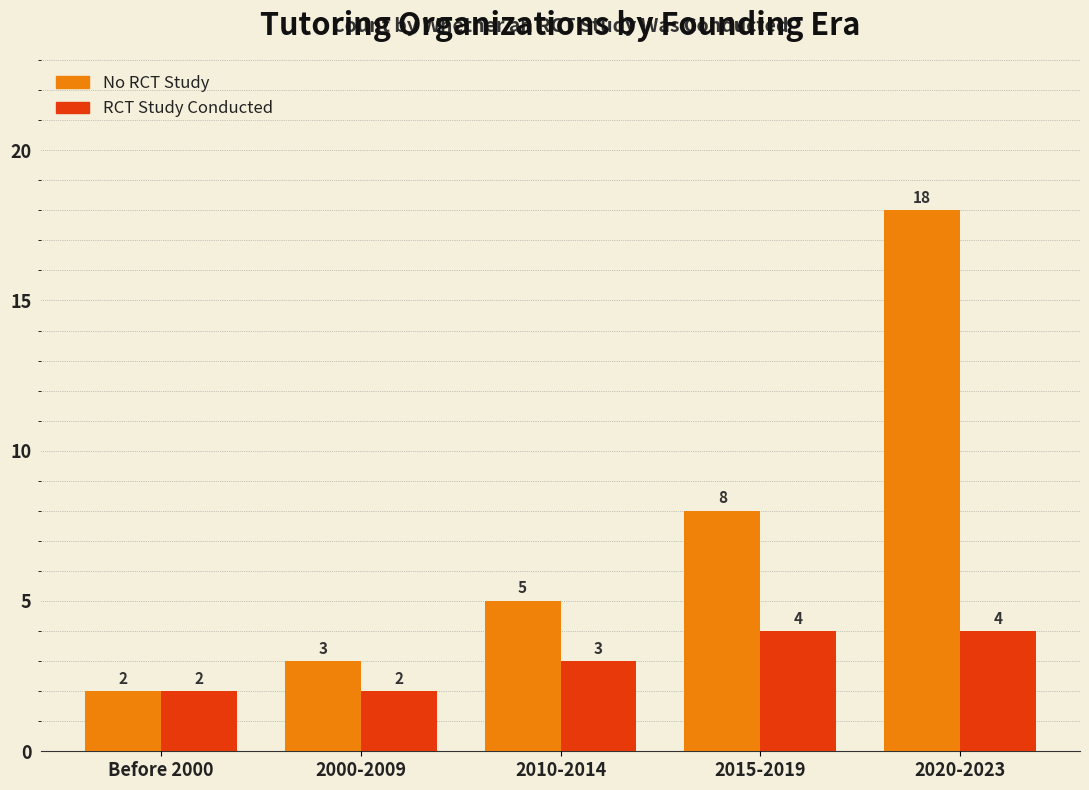

At how many categories does at least one series exceed 15?

1